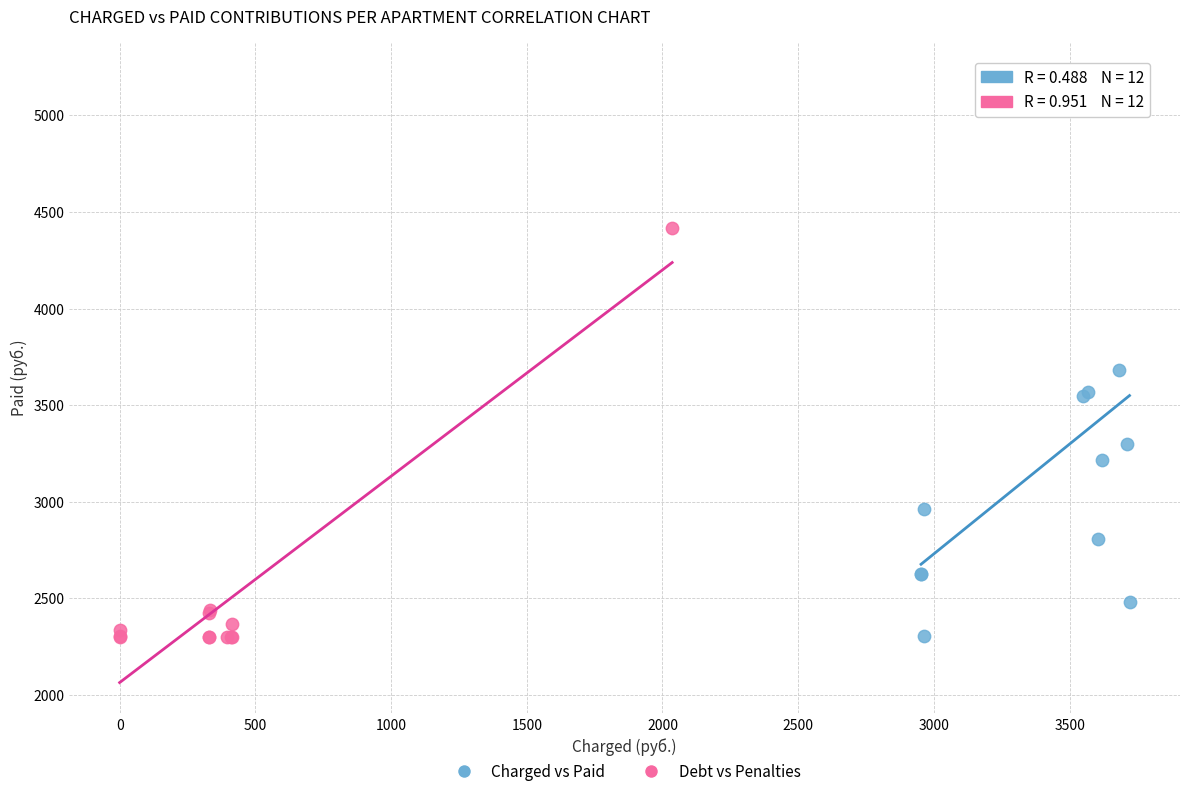

Which series contains the highest Y value?

Charged vs Paid